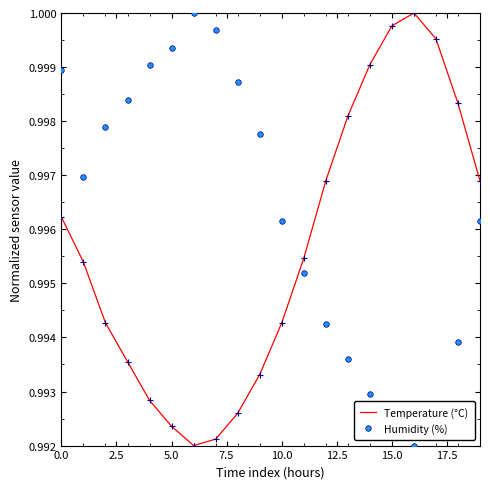

List the series in order of their overall mean, lowest first.

Temperature (°C), Humidity (%)